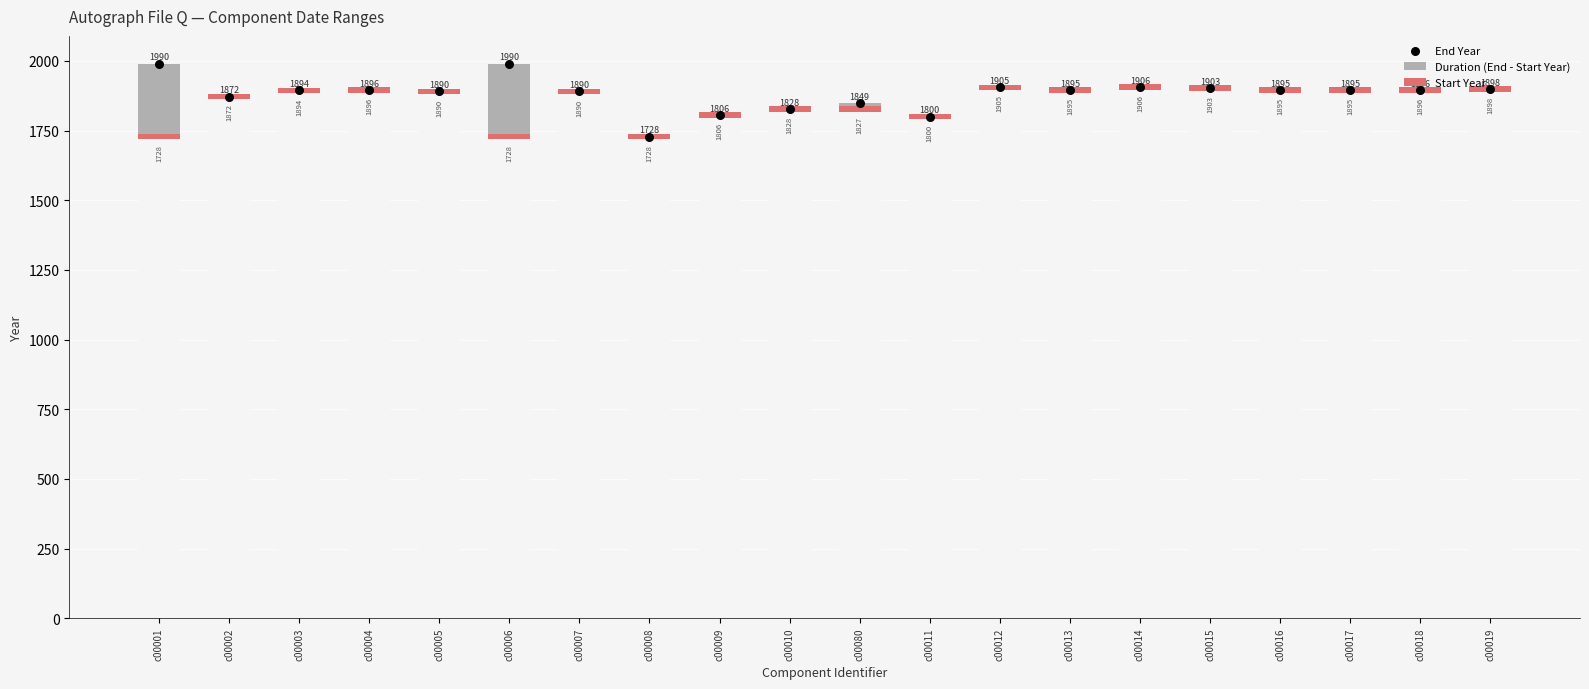

Which series has the widest spread of Y values?

Duration (End - Start Year)